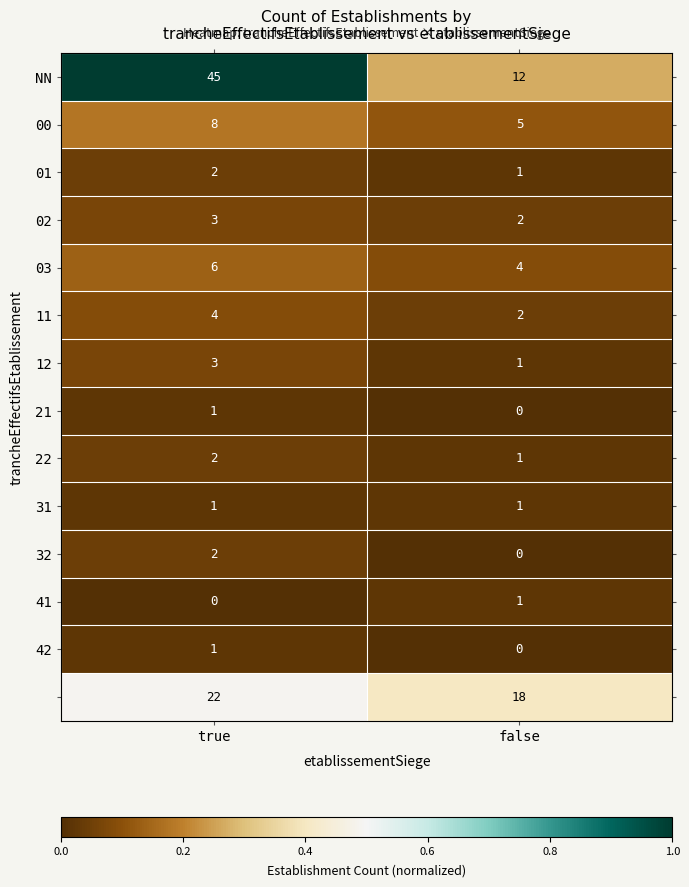

What is the spread (max minus min) of values at true?

45